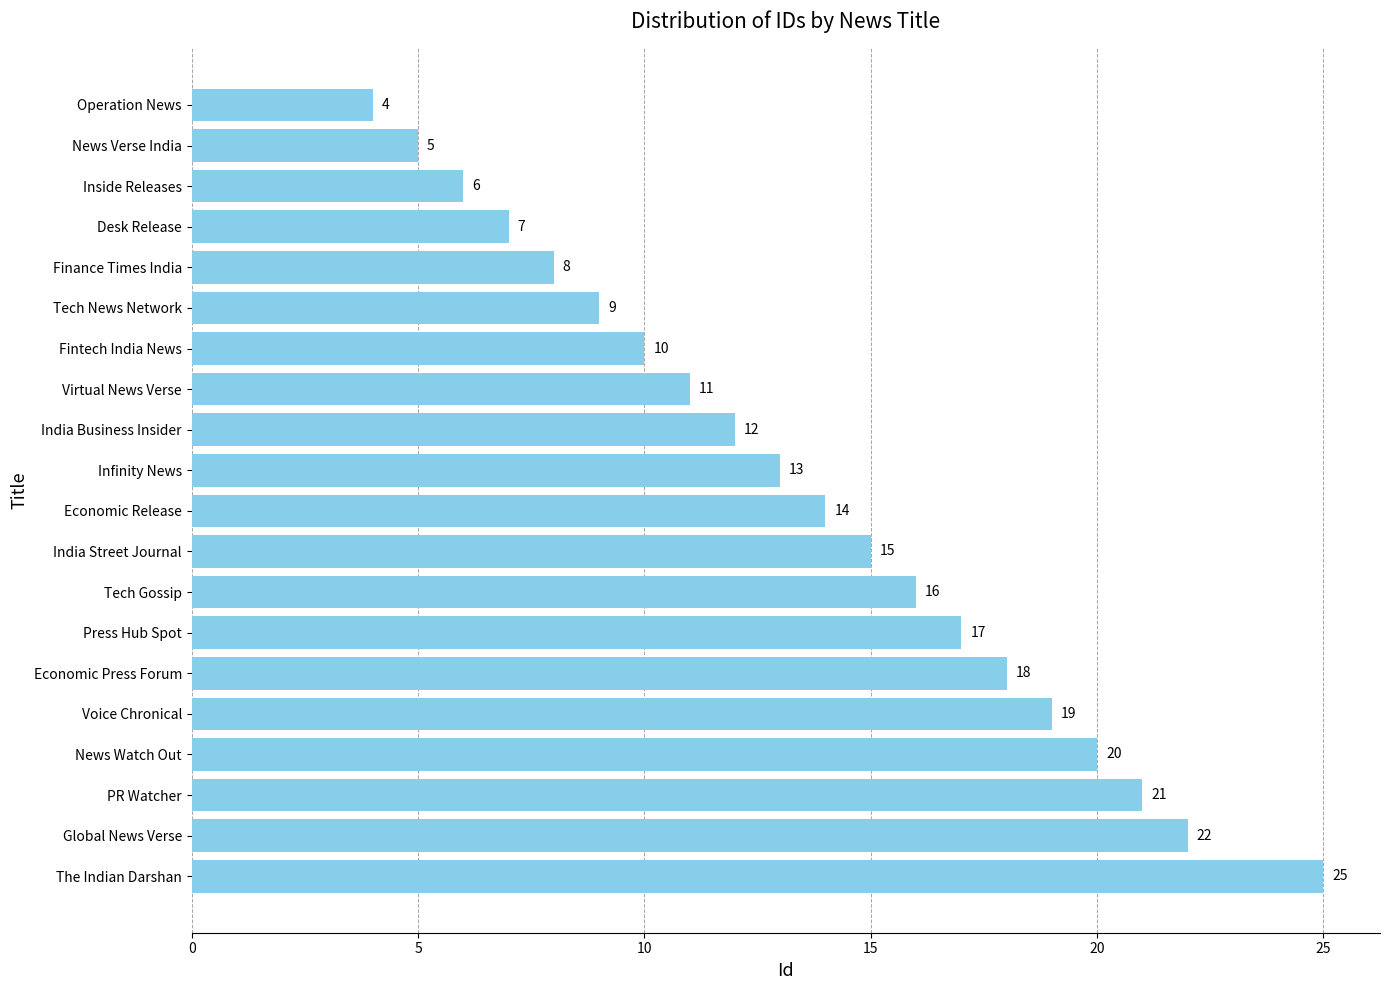

Where is the data nearest to the value 14?

Economic Release